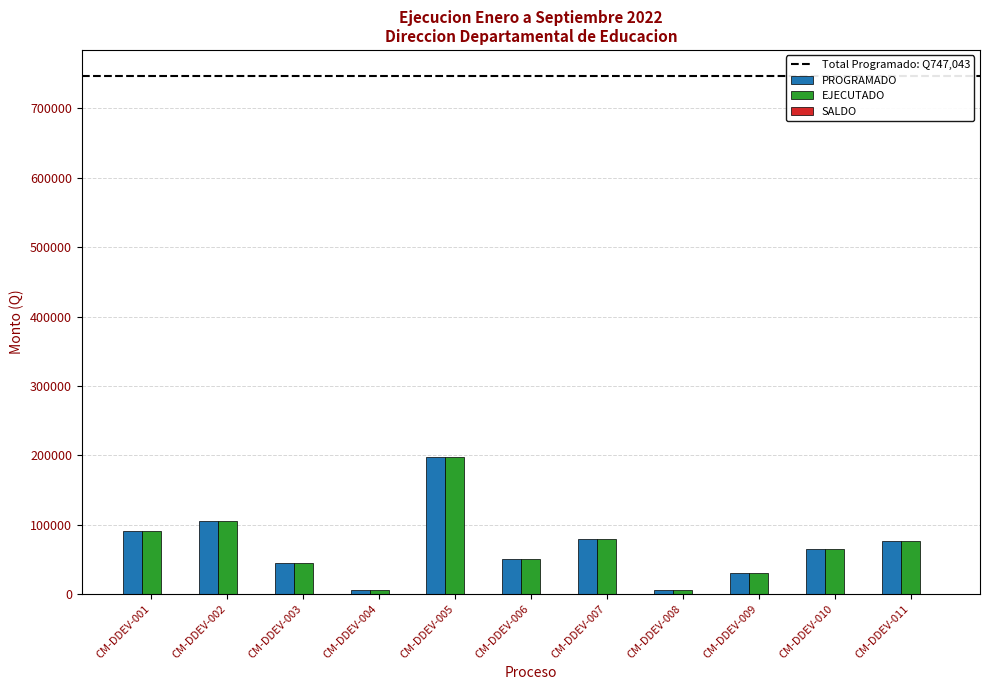

Which series changed the most between CM-DDEV-005 and CM-DDEV-010?

PROGRAMADO